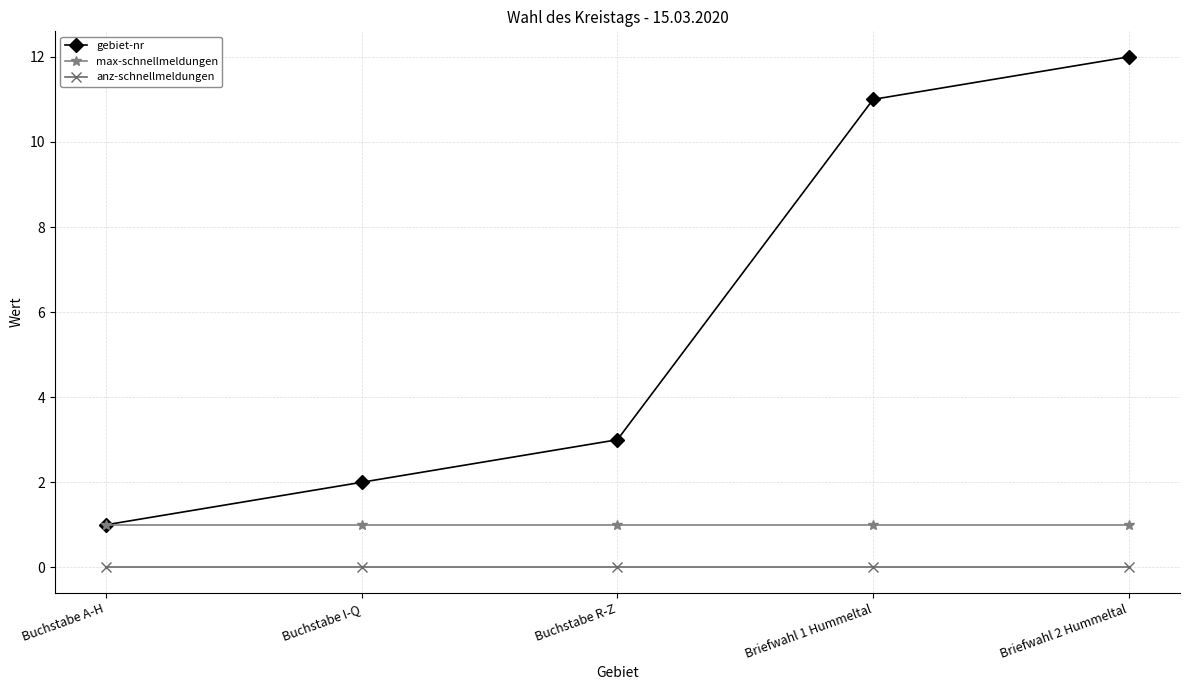

True or false: max-schnellmeldungen has a value of 1 at Buchstabe A-H.

True